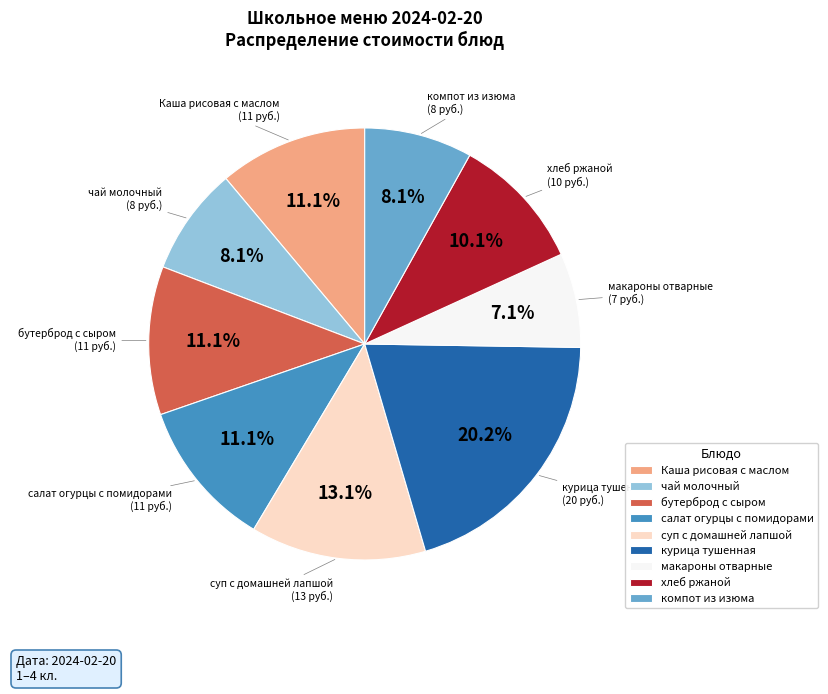

How many segments does this pie chart have?

9